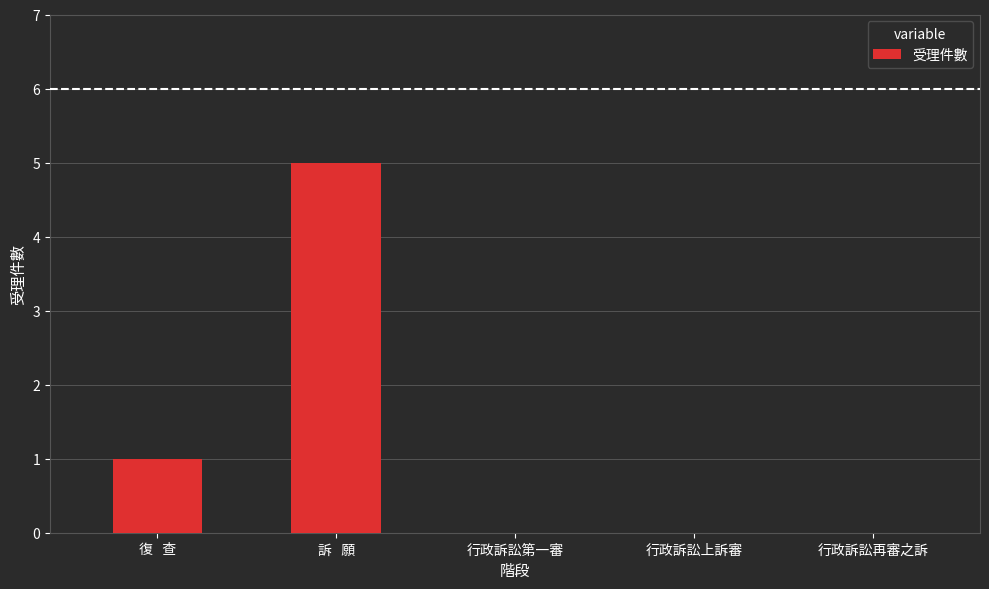

Is it true that the value at 訴   願 is 8?

False